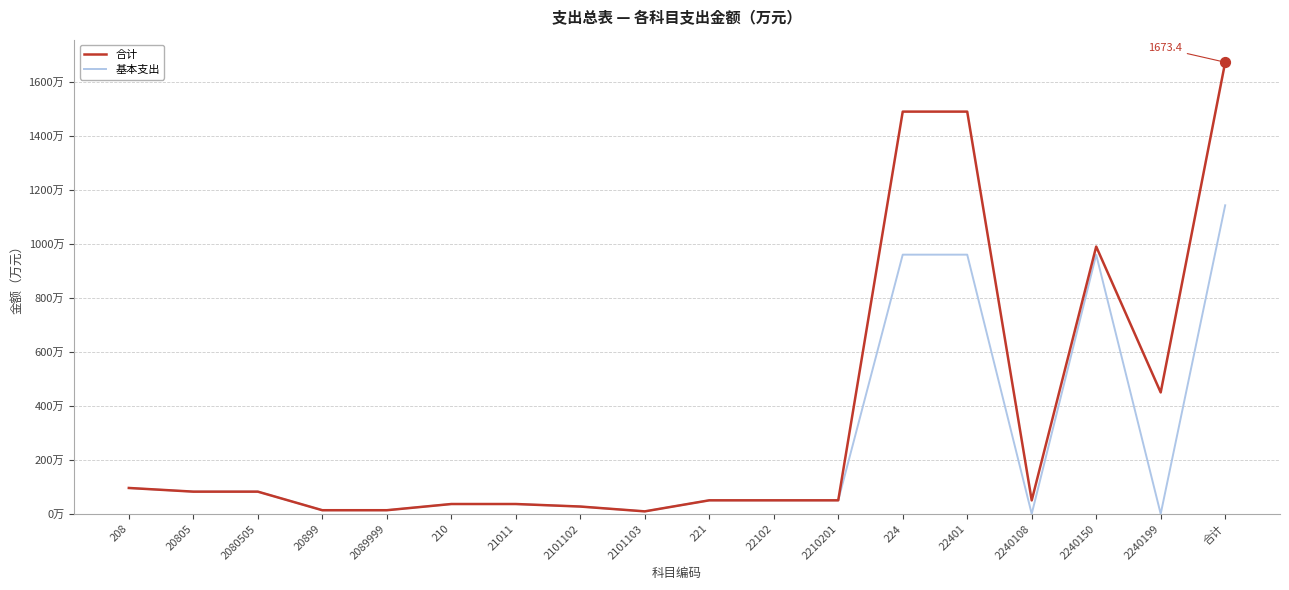

What are all the series names shown in the legend?

合计, 基本支出